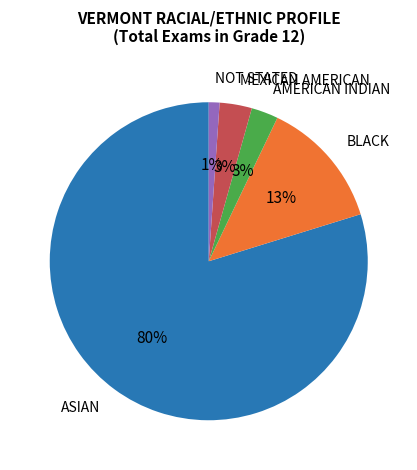

Does any single category account for the majority?

Yes